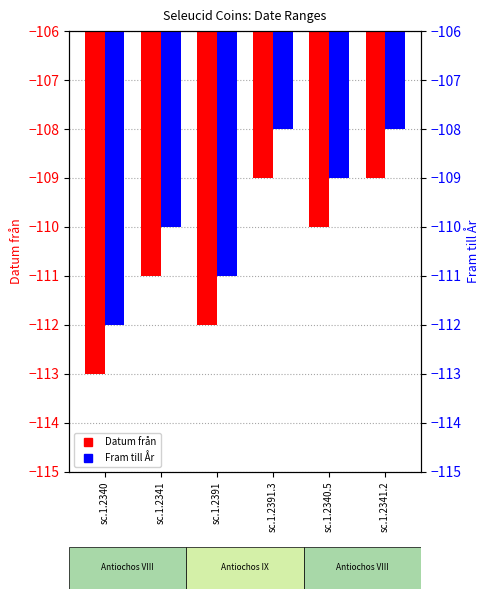

What position from the left is sc.1.2340?

1